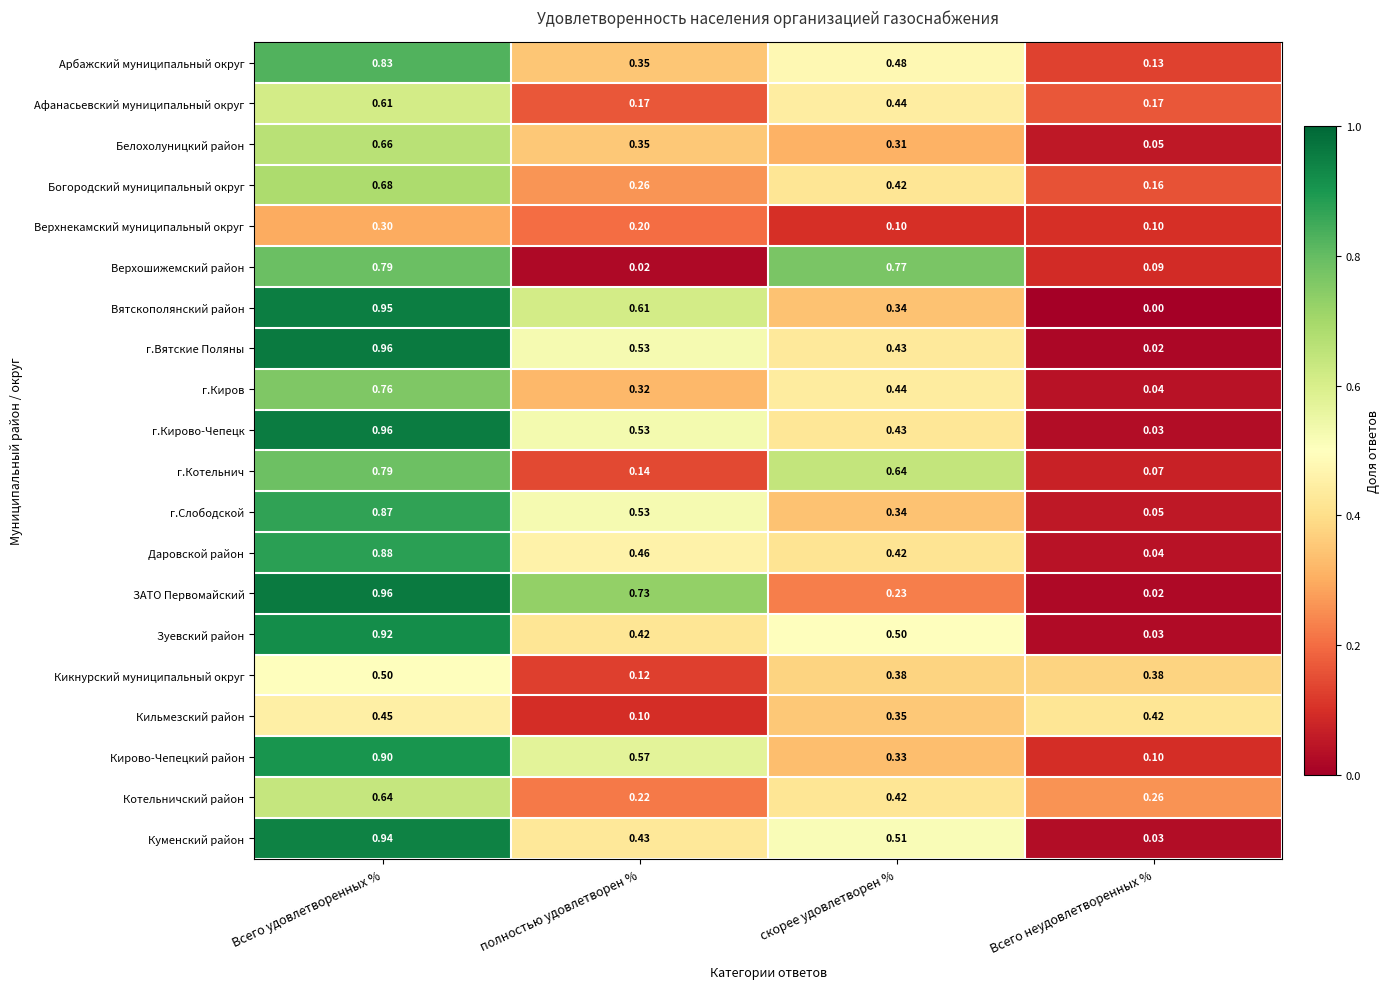

At which label is Арбажский муниципальный округ closest to 0?

Всего неудовлетворенных %